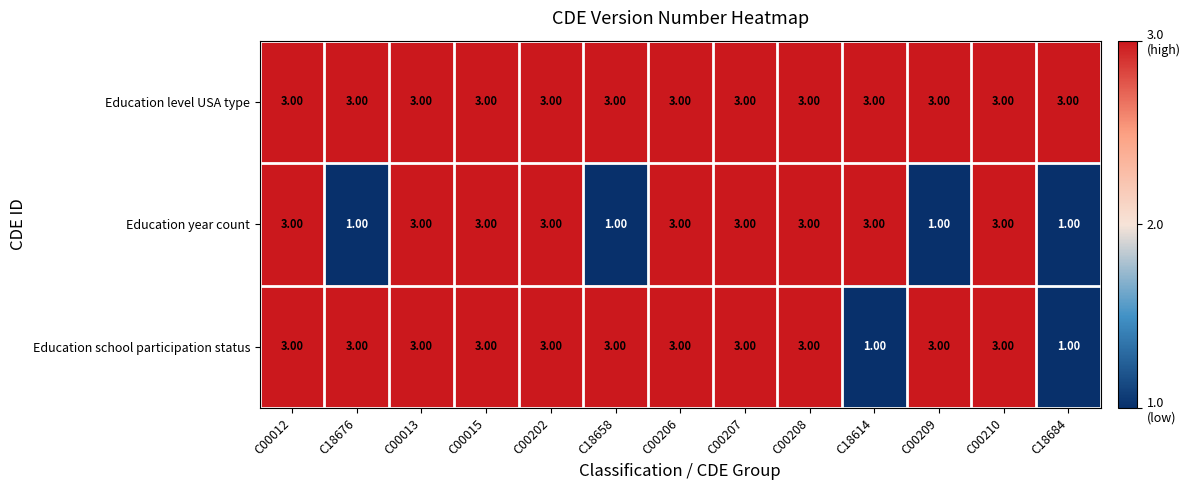

At how many categories does at least one series exceed 2?

13